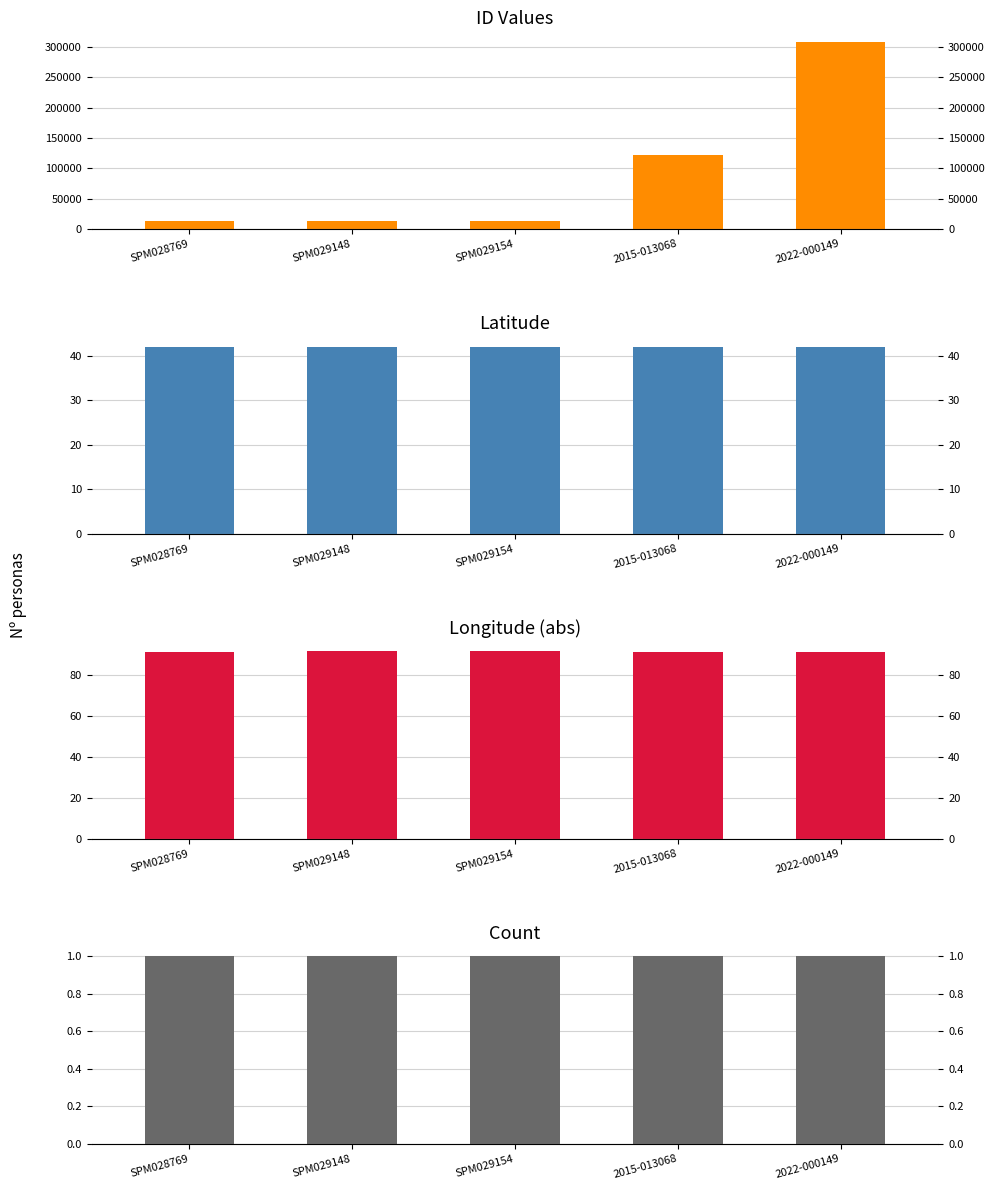

Between SPM029148 and SPM029154, which is larger?

SPM029154